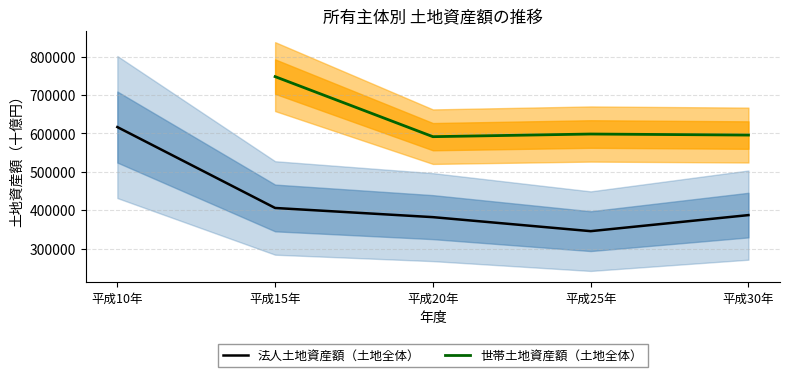

What is the minimum value shown in the chart?

345417